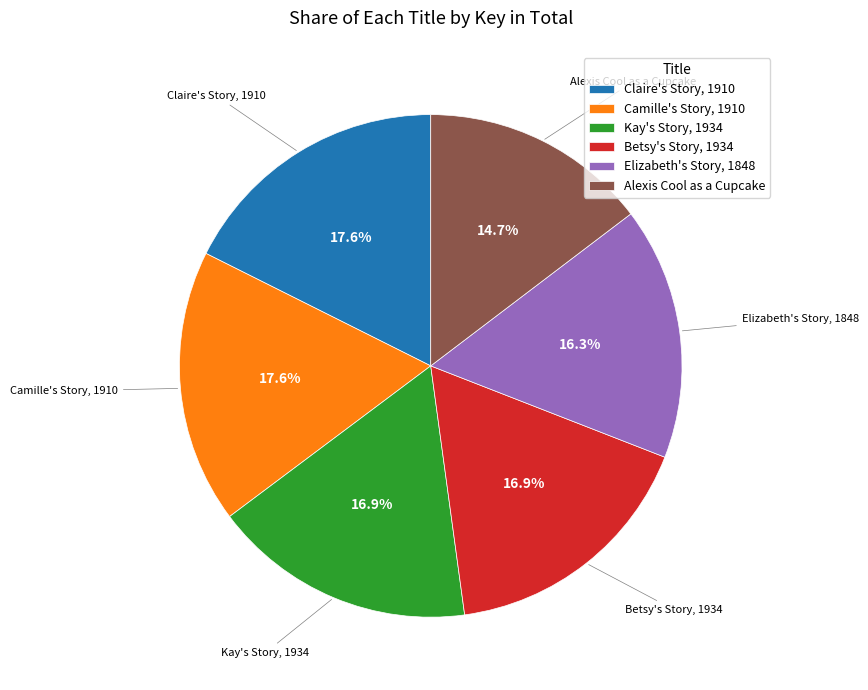

What is the smallest slice in the pie chart?

Alexis Cool as a Cupcake